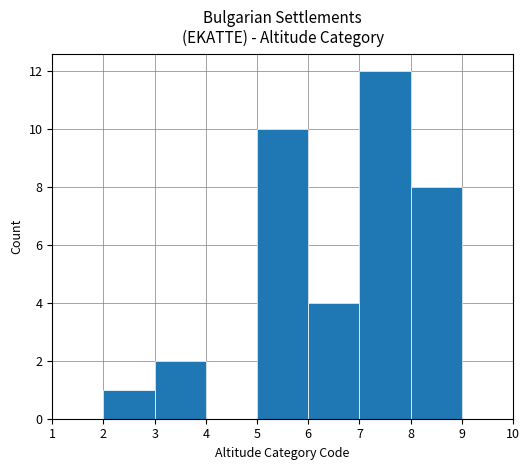

Reading left to right, transcribe this chart: for each bar, give the range it covers on the x-axis and its height. The values are not printed on the chart, so give them approximately, as read against the axis.

1 to 2: 0
2 to 3: 1
3 to 4: 2
4 to 5: 0
5 to 6: 10
6 to 7: 4
7 to 8: 12
8 to 9: 8
9 to 10: 0